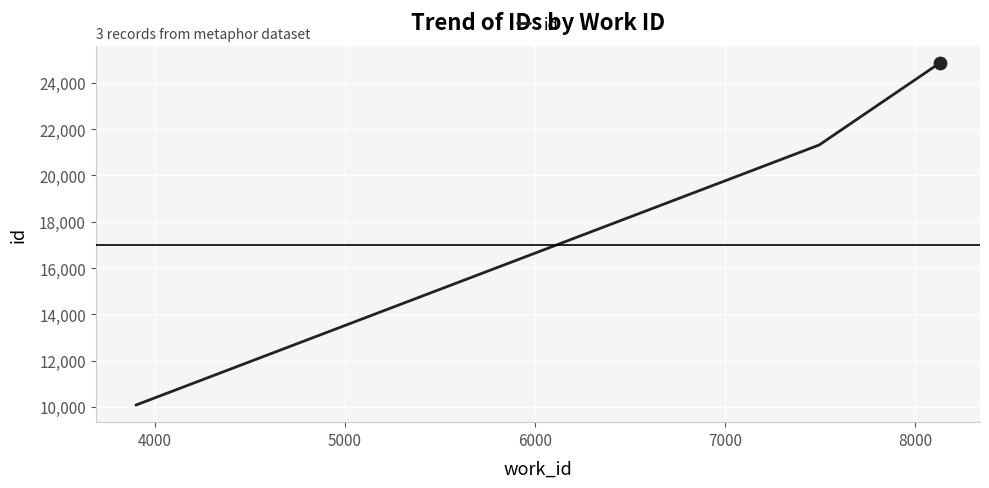

What is the difference between the maximum and second lowest values?

3542